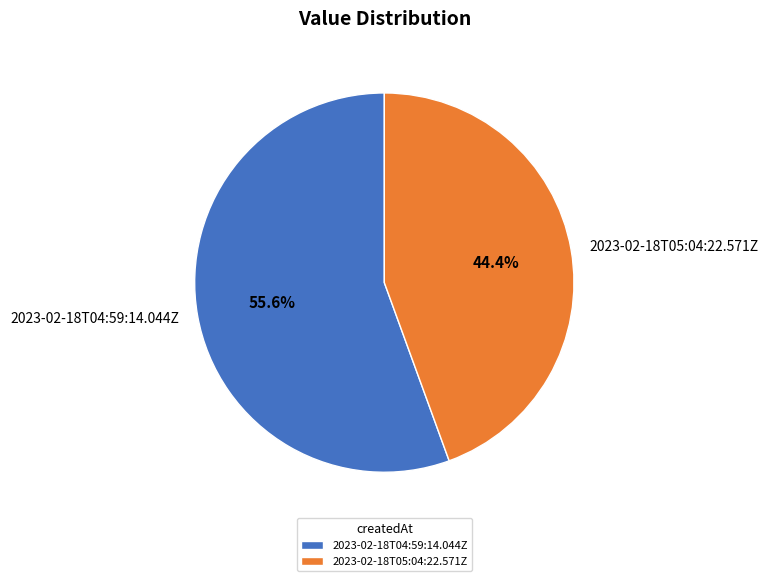

What percentage is NOT represented by 2023-02-18T04:59:14.044Z?

44.4%